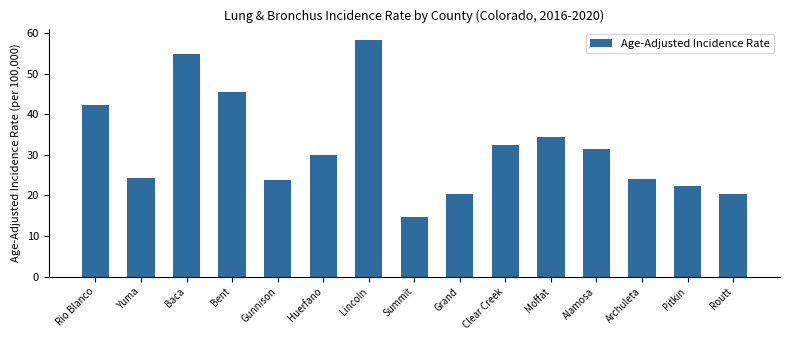

Which has a higher value, Lincoln or Routt?

Lincoln